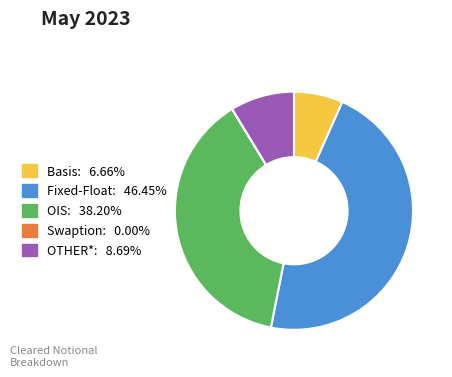

Is it true that OIS is 38% of the pie?

True